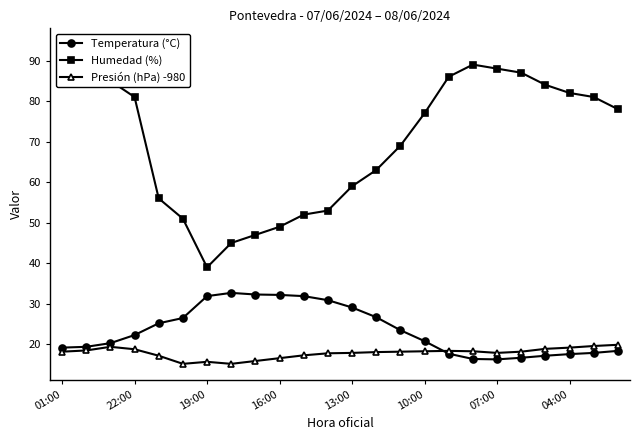

The value of Temperatura (°C) at 8 is 13.7. True or false?

False